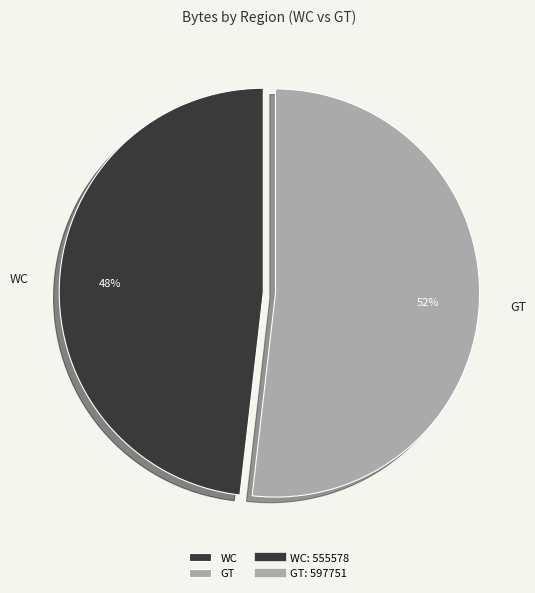

To the nearest percent, what is the difference between the GT and WC slice percentages?

4%